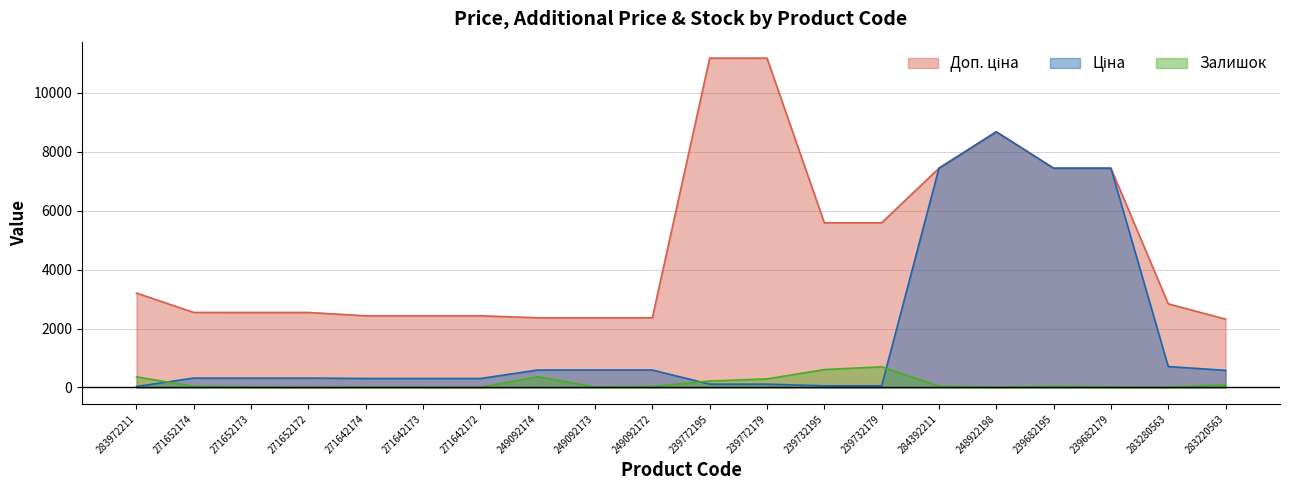

At which category is the sum across all series the highest?

248922198